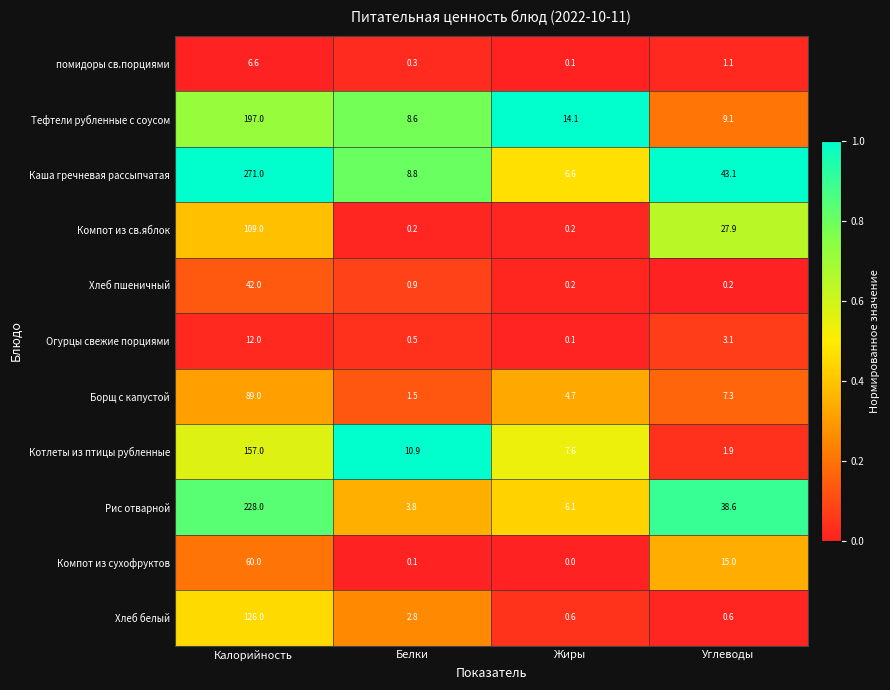

What is the maximum value shown in the chart?

271.0